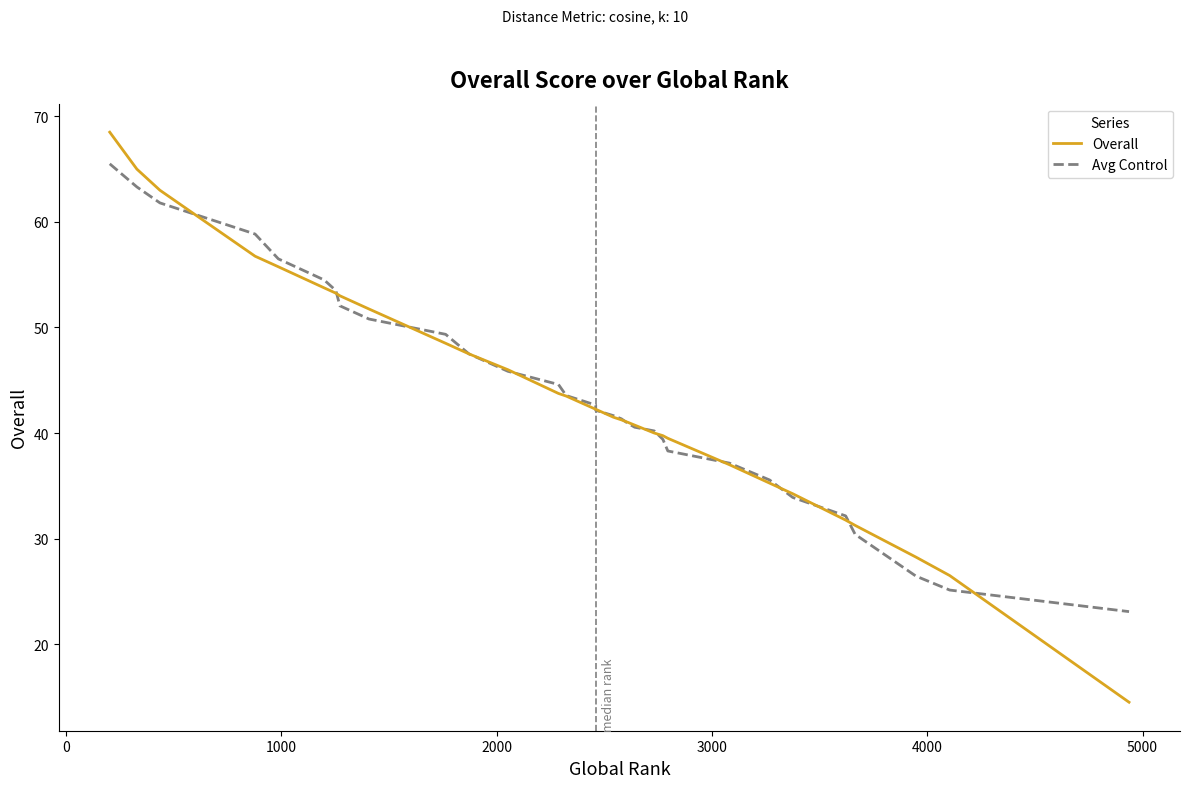

Reading left to right, what are all the values shown in this chart?

Overall: 68.5	65.0	63.0	56.8	55.8	53.8	53.2	53.0	51.8	48.5	47.5	46.0	43.8	43.5	42.2	42.2	41.5	41.2	41.0	40.8	40.0	39.8	39.5	37.0	35.2	34.2	31.8	31.2	28.2	26.5	14.5
Avg Control: 65.5	63.3	61.8	58.9	56.5	54.5	53.5	52.0	50.8	49.4	47.5	45.9	44.6	43.5	42.6	42.1	41.6	41.4	40.9	40.5	40.2	39.4	38.3	37.1	35.5	33.9	32.1	30.4	26.4	25.1	23.1